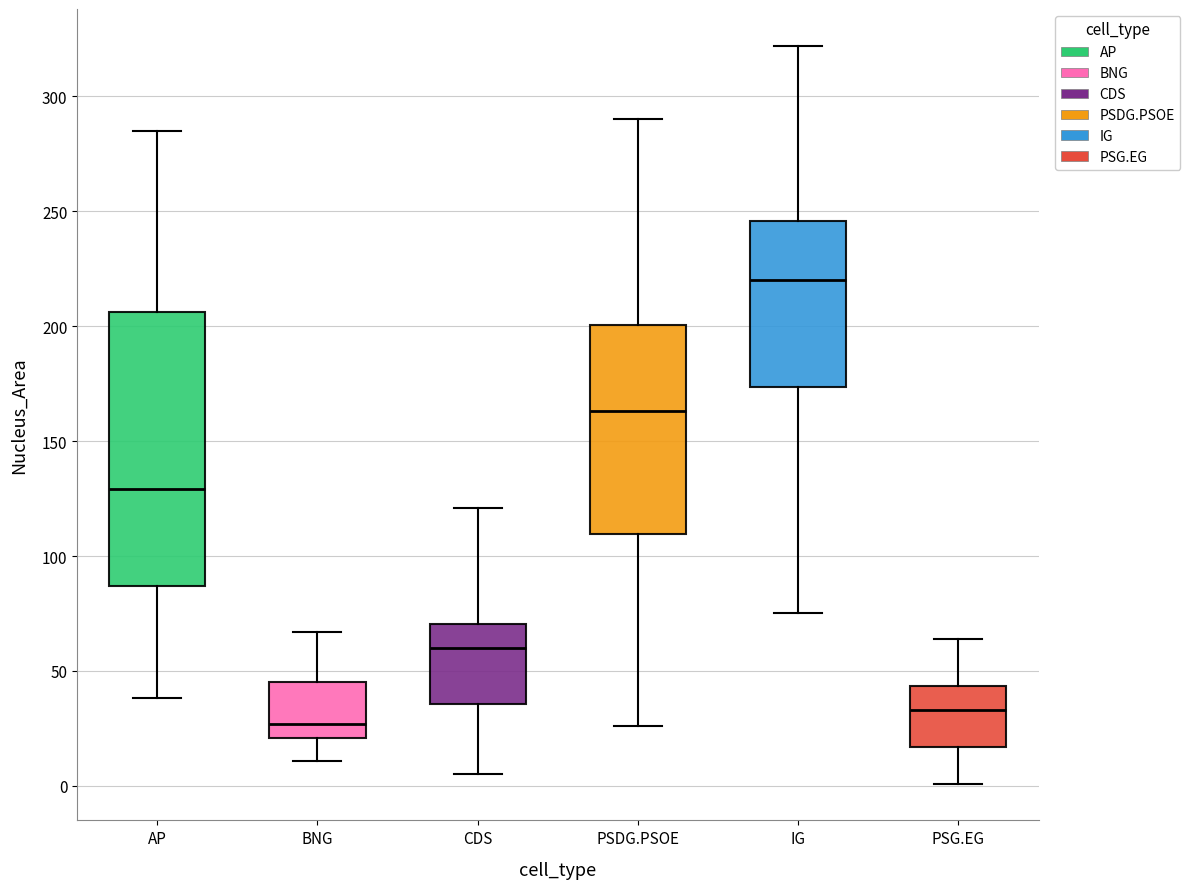

Which box has the lowest median line?

BNG